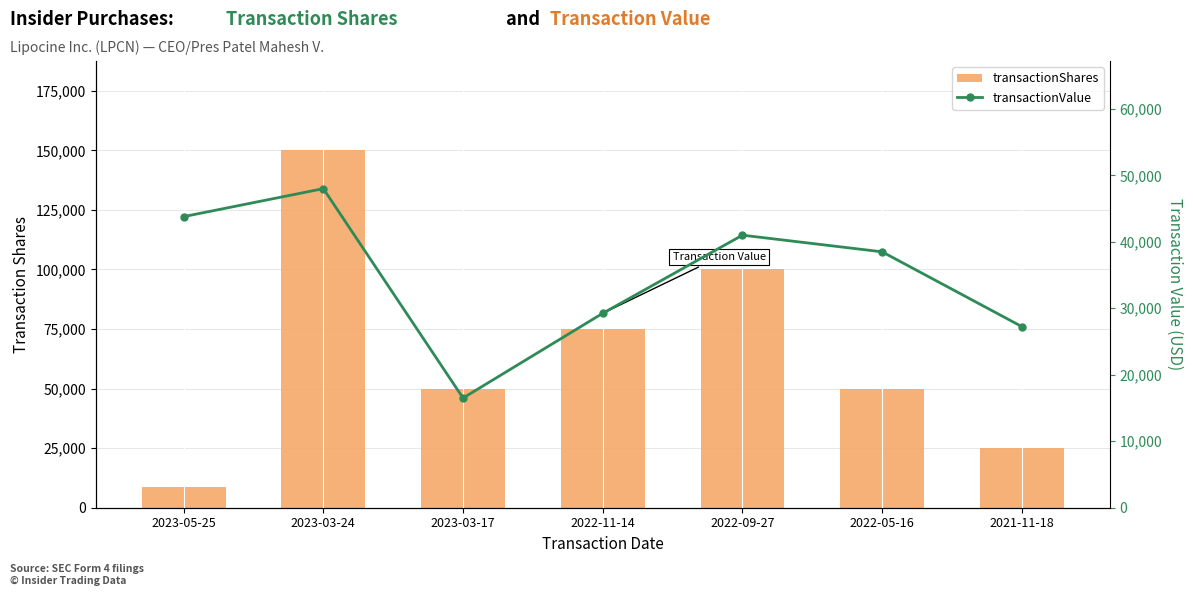

Is the value of transactionShares at 2023-03-17 greater than the value of transactionValue at 2022-11-14?

Yes